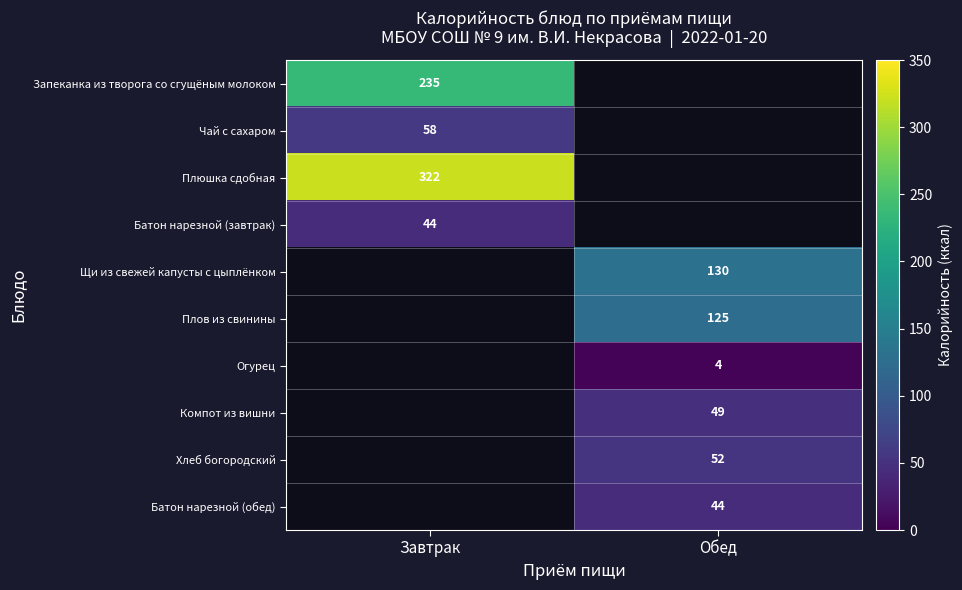

Is the value of Компот из вишни at Обед greater than the value of Огурец at Обед?

Yes